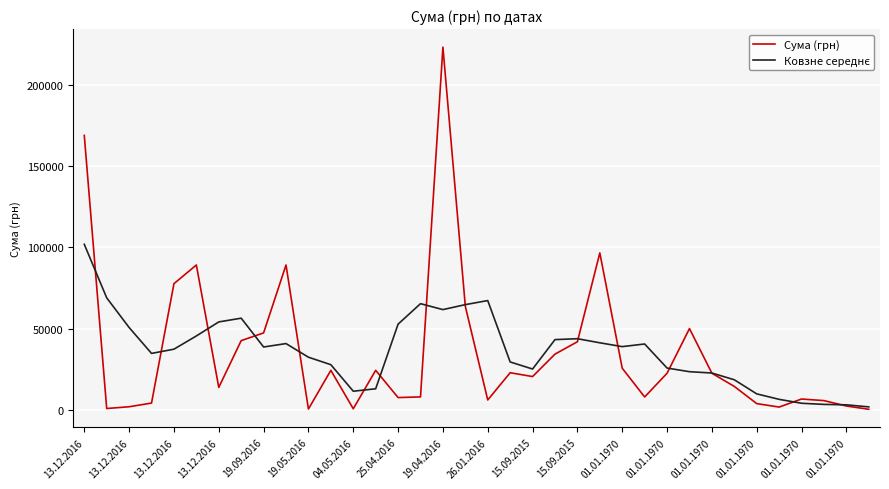

What is the maximum value for Сума (грн)?

223013.8